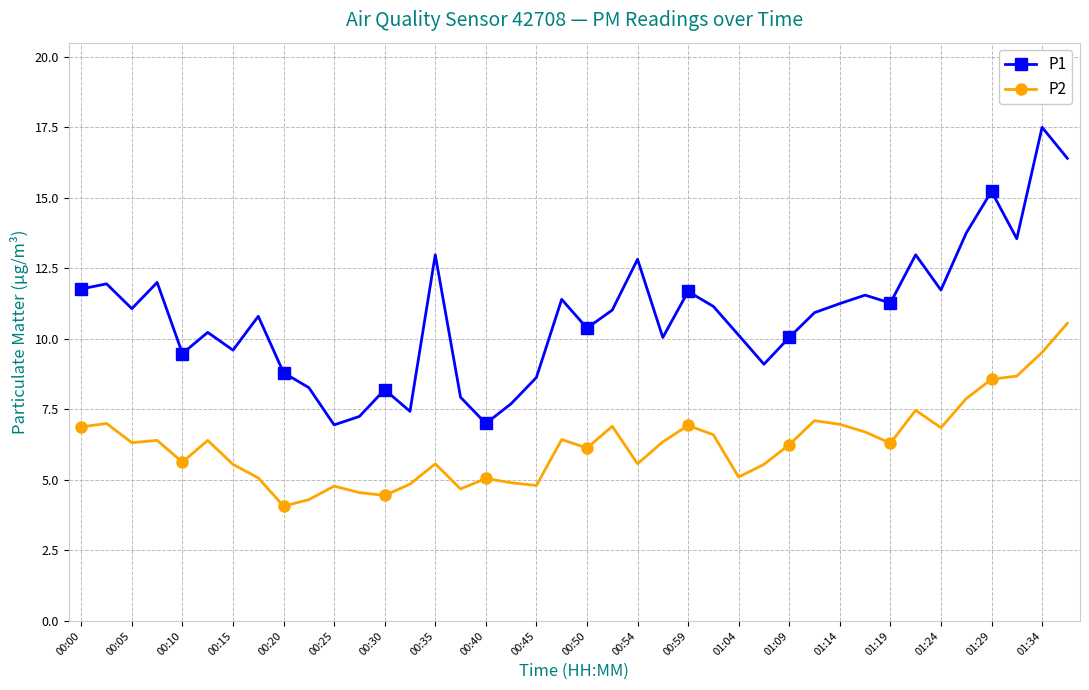

True or false: P2 has more than 1 interior local peaks.

True